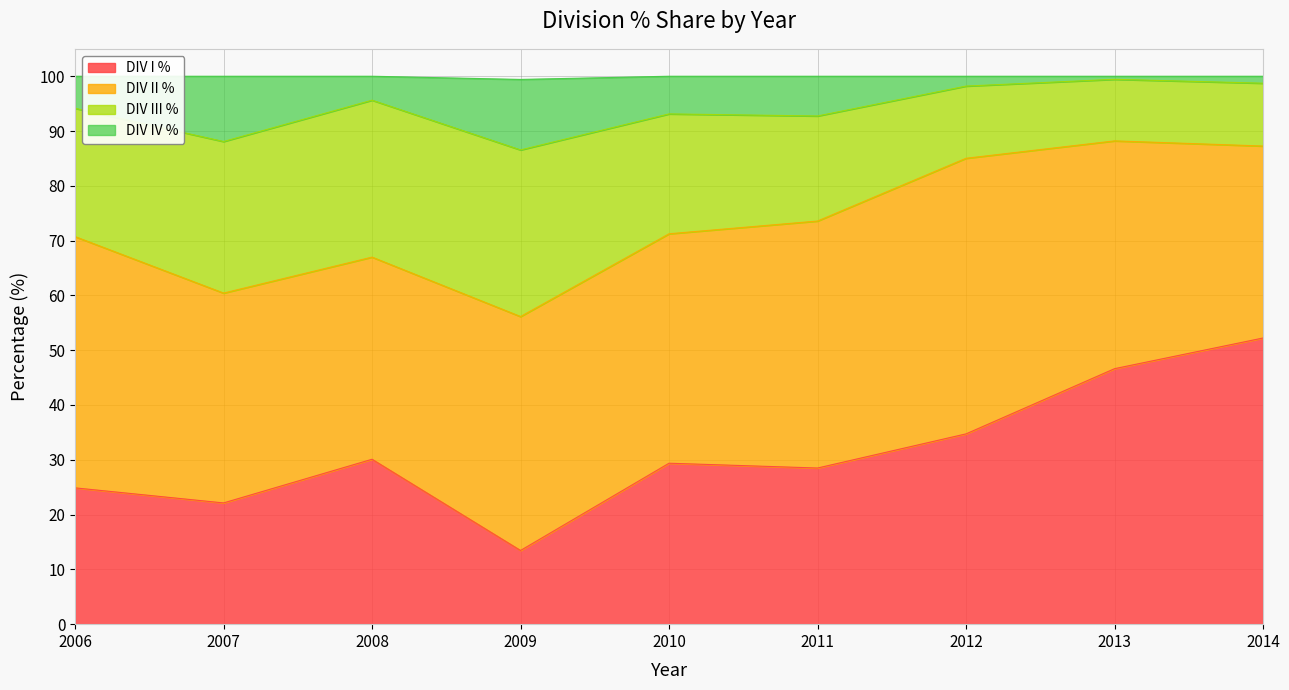

At which category is the sum across all series the highest?

2014